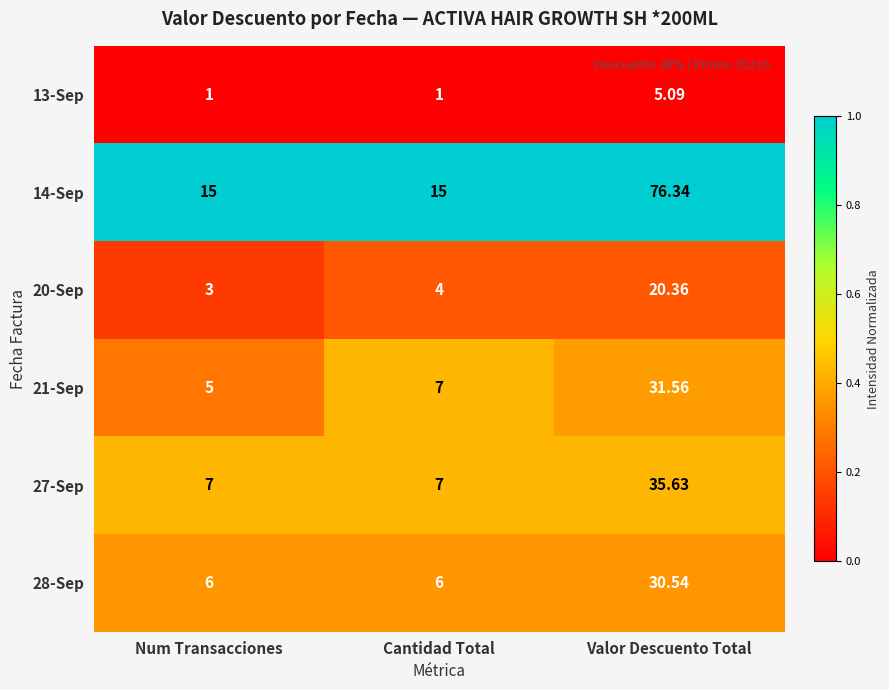

What is the total value across all series at Valor Descuento Total?

199.5